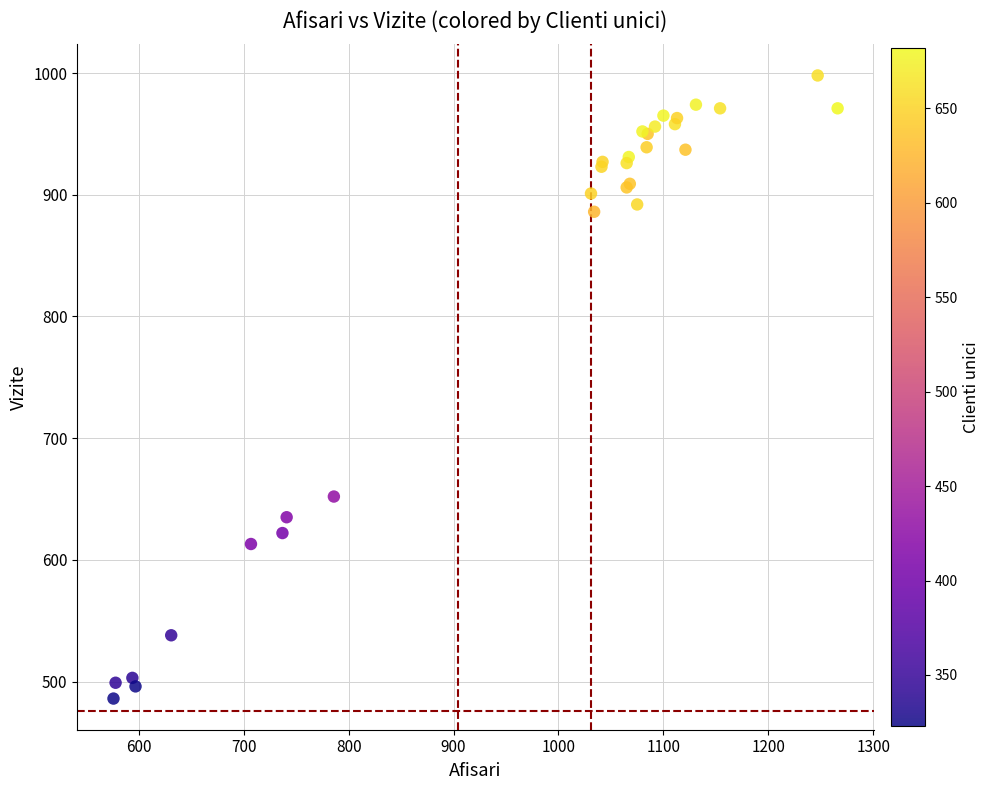

What Y value in the scatter plot is closest to 742?

652